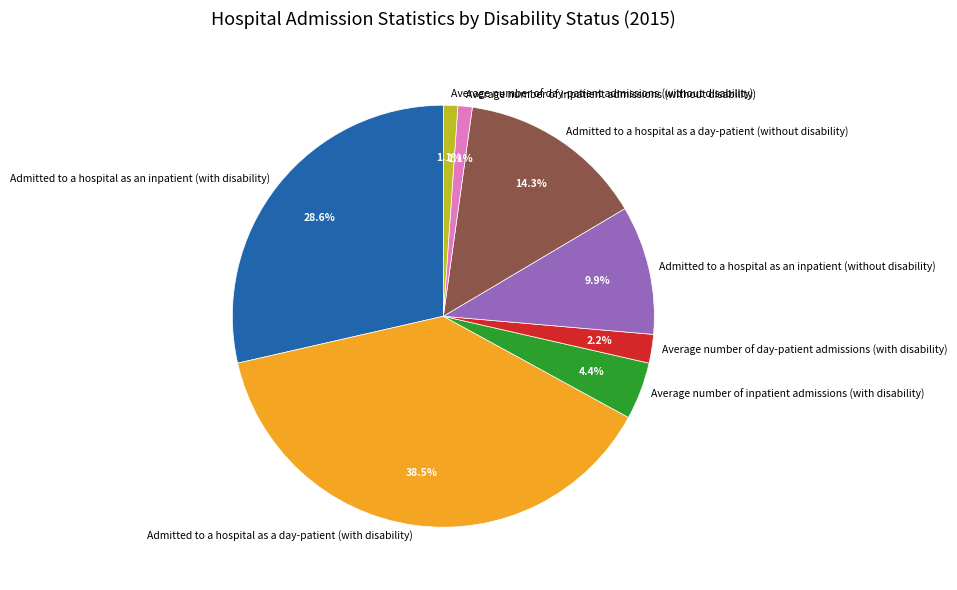

Does Admitted to a hospital as a day-patient (without disability) represent more than half of the total?

No